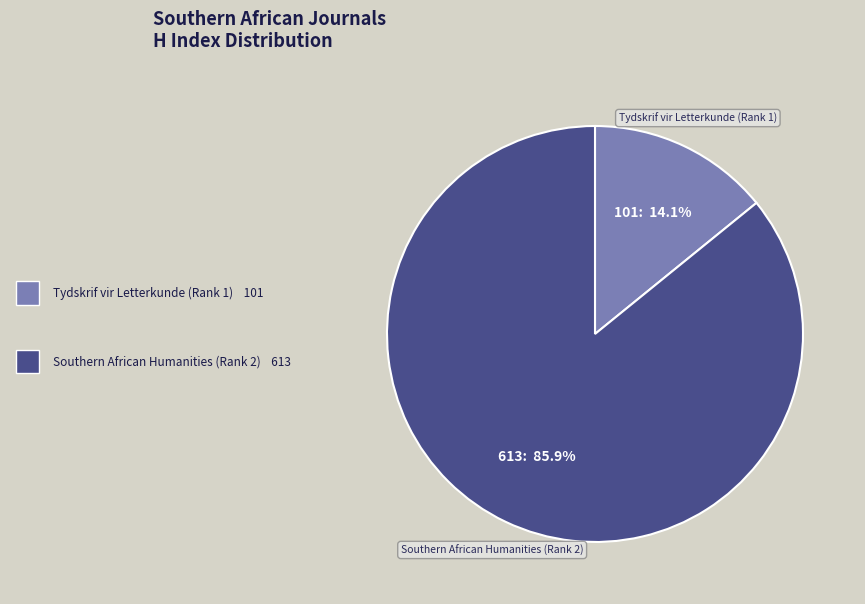

To the nearest percent, what portion does Southern African Humanities (Rank 2) represent?

86%